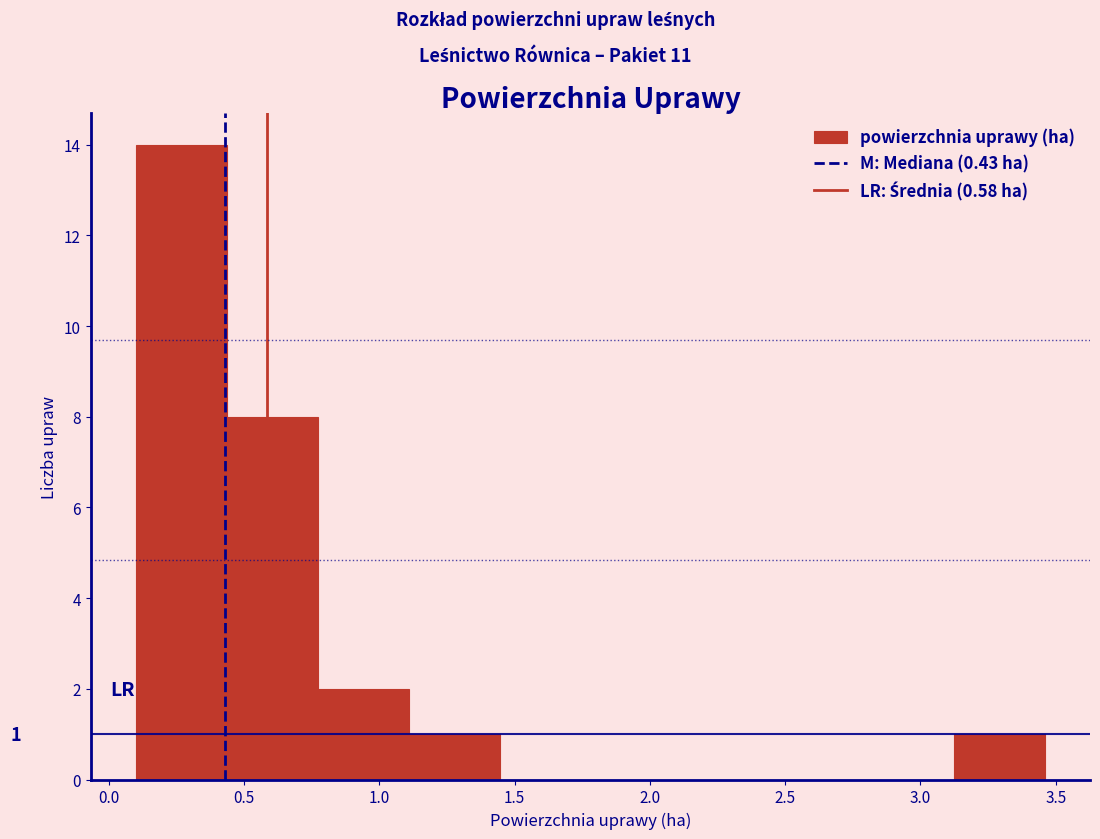

Which range on the x-axis has the tallest bar?

0.10 to 0.45